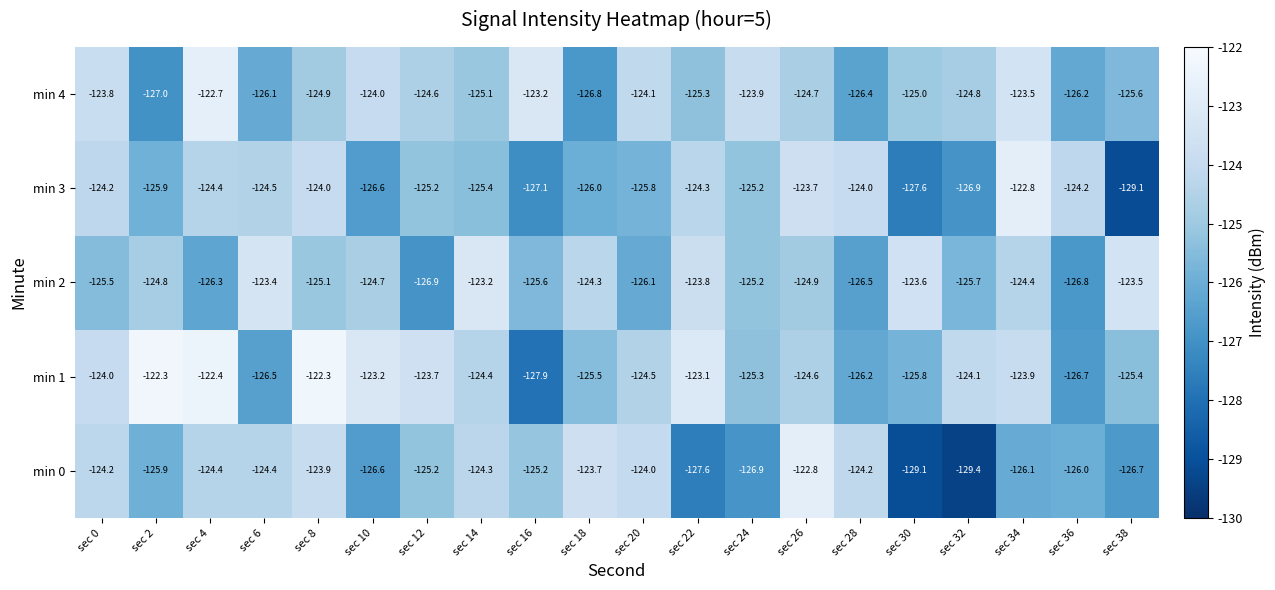

The min 2 series shows -123.5 at sec 38. True or false?

True